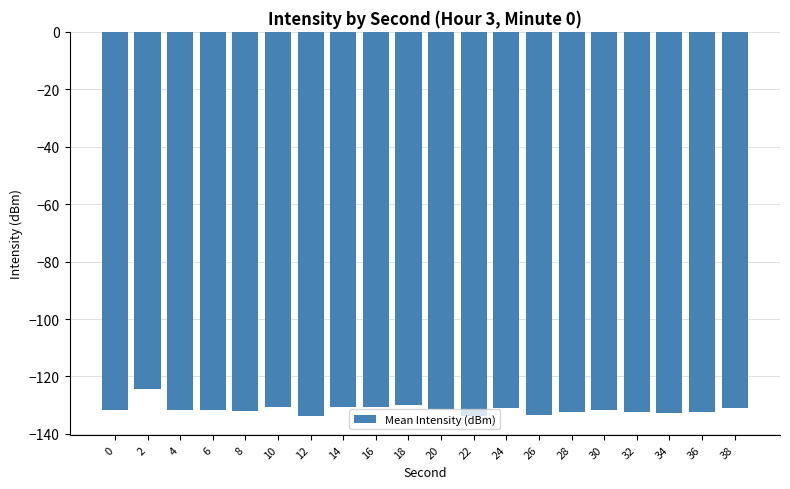

What is the greatest value displayed?

-124.3